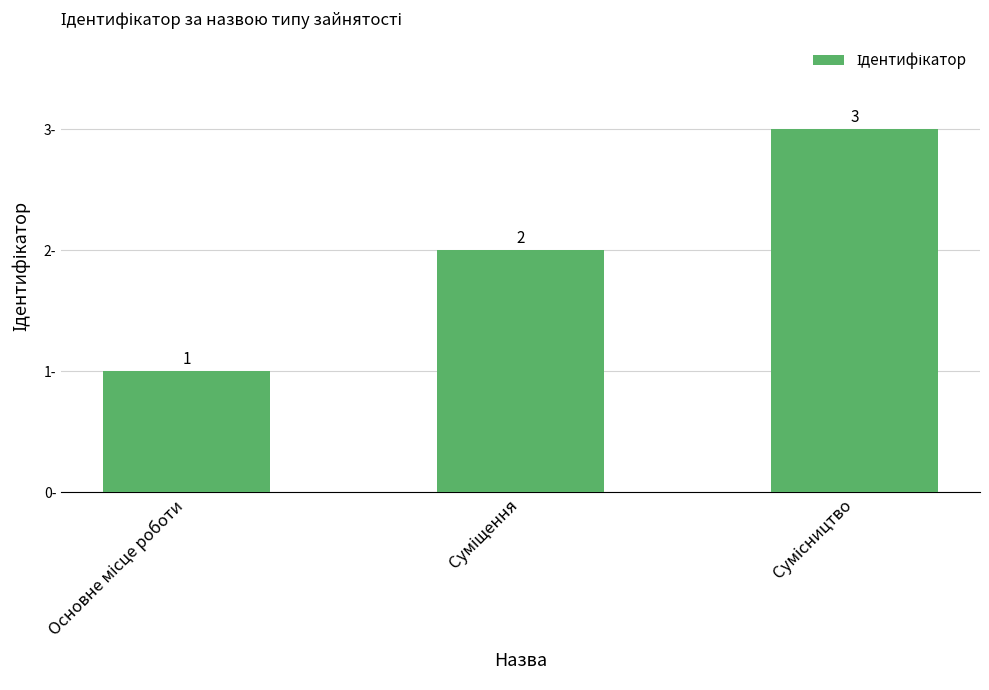

How many bars are there in total?

3